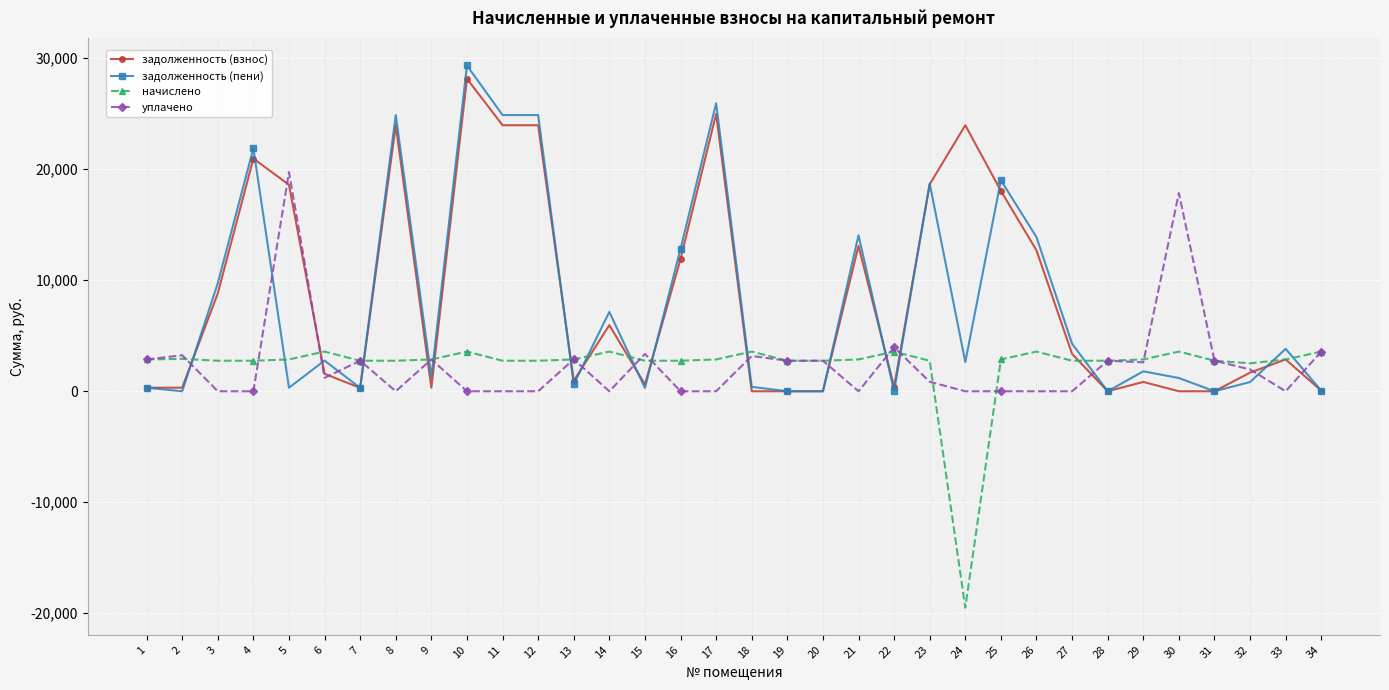

Which series changed the most between 12 and 34?

задолженность (пени)